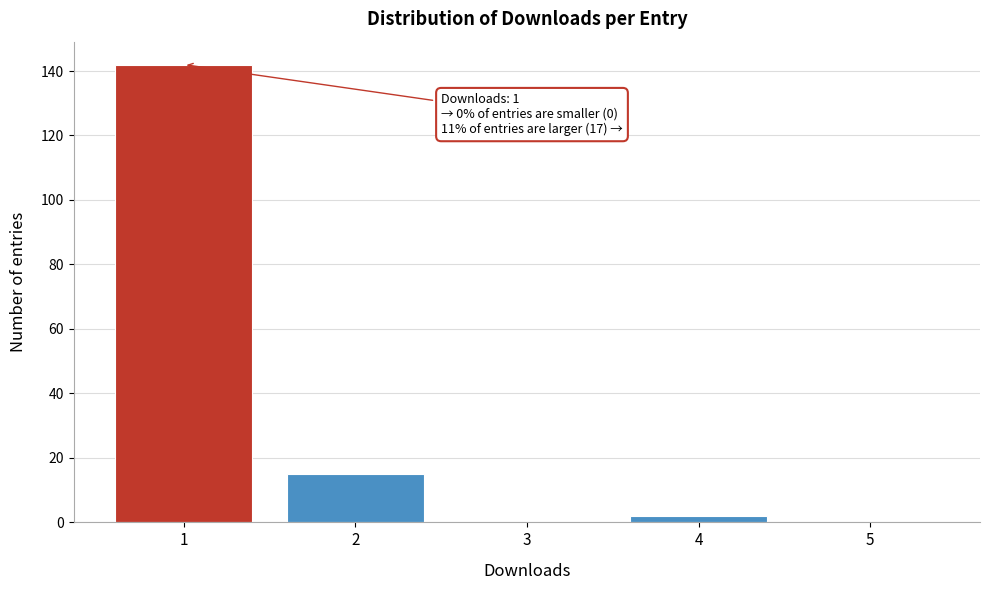

Over which range of the x-axis is the bar tallest?

0.5 to 1.5